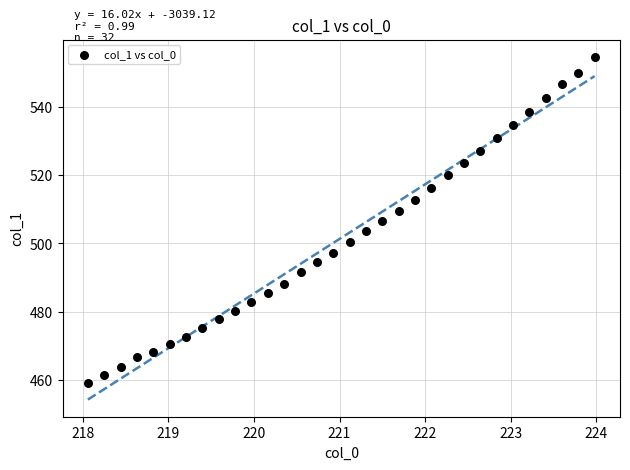

What is the range of Y values (max minus min)?

95.5